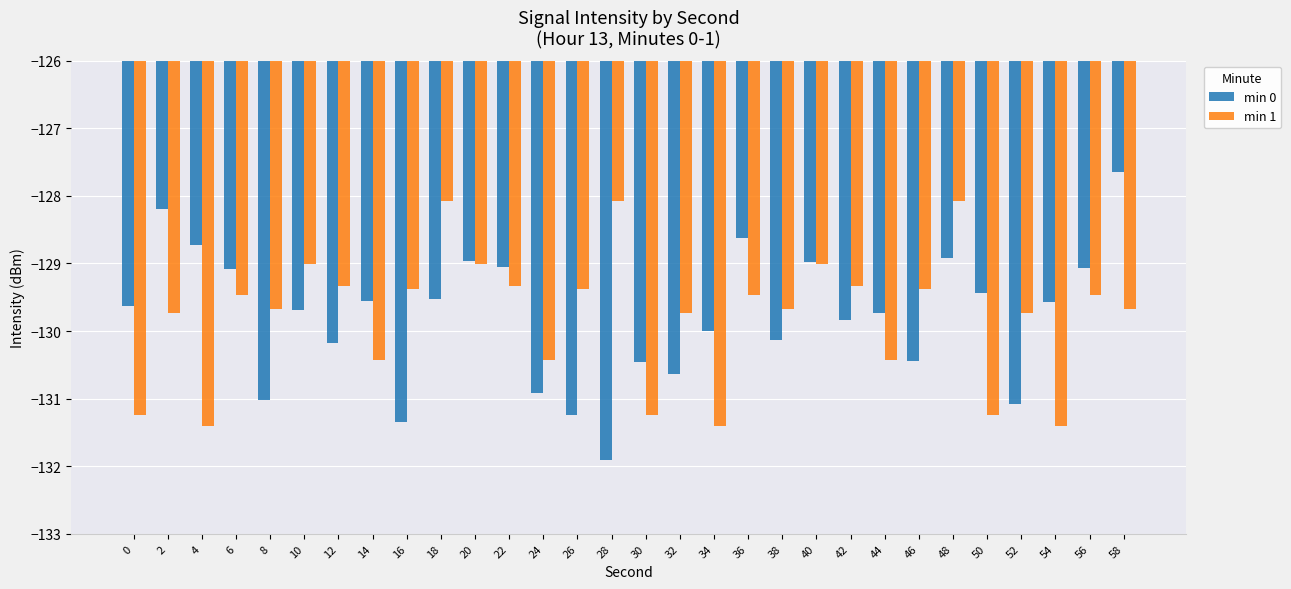

What is the maximum value shown in the chart?

-127.6